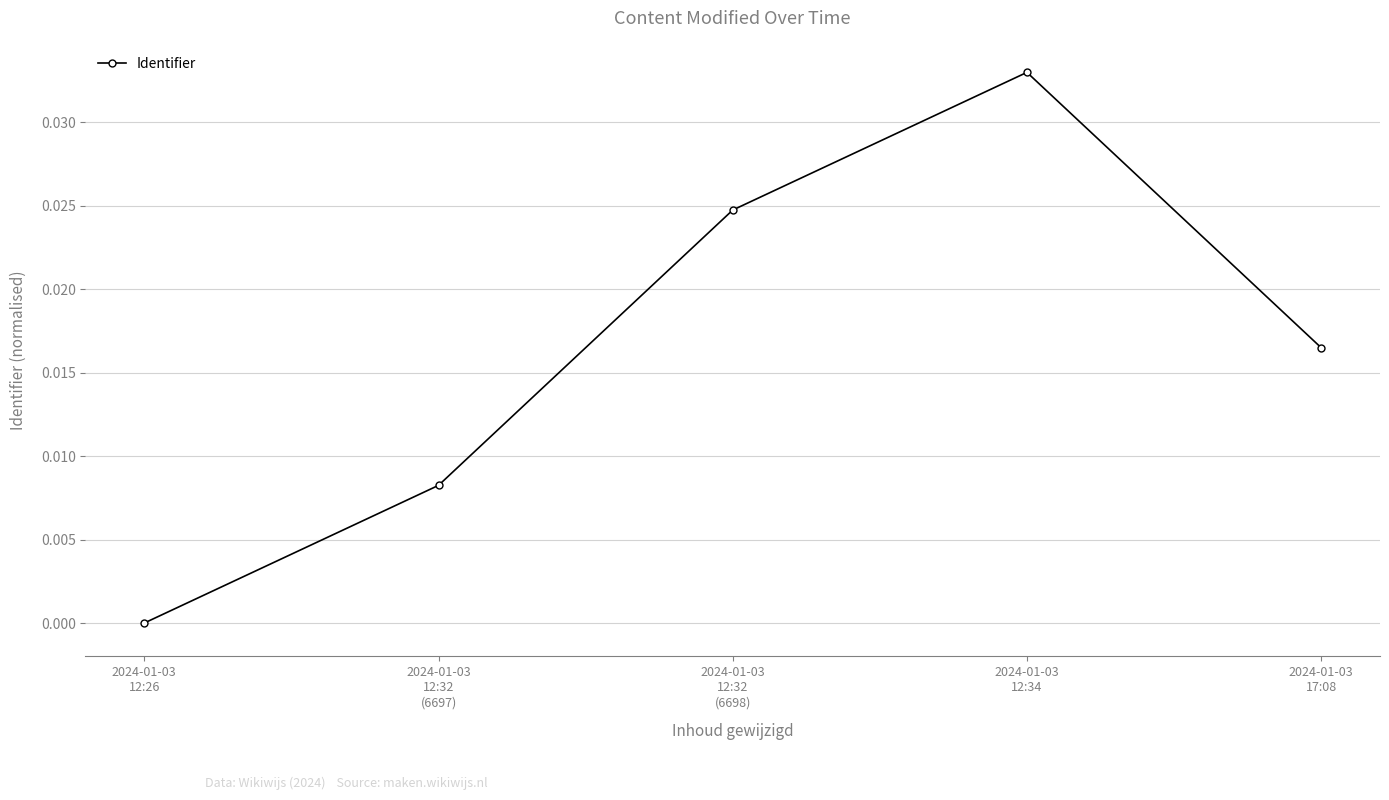

True or false: the data has more than 2 interior local peaks.

False